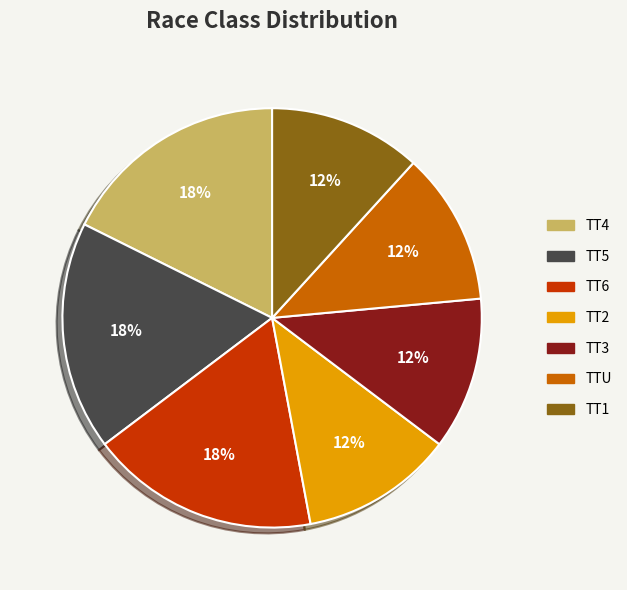

Approximately how many times larger is the value at TT4 compared to TT3?

1.5